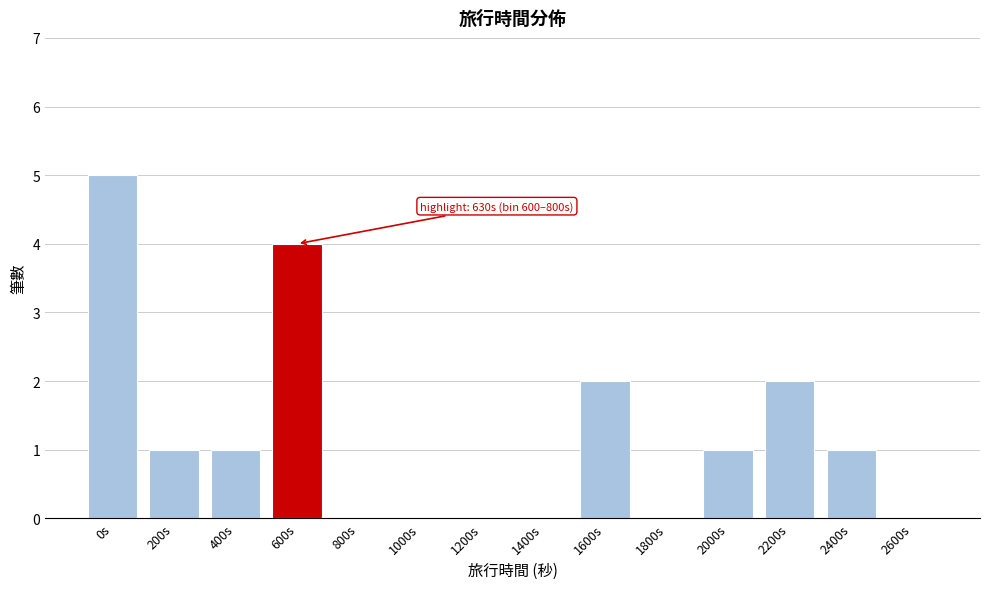

Reading right to left, list all the values displayed in this chart.

2600s=0	2400s=1	2200s=2	2000s=1	1800s=0	1600s=2	1400s=0	1200s=0	1000s=0	800s=0	600s=4	400s=1	200s=1	0s=5